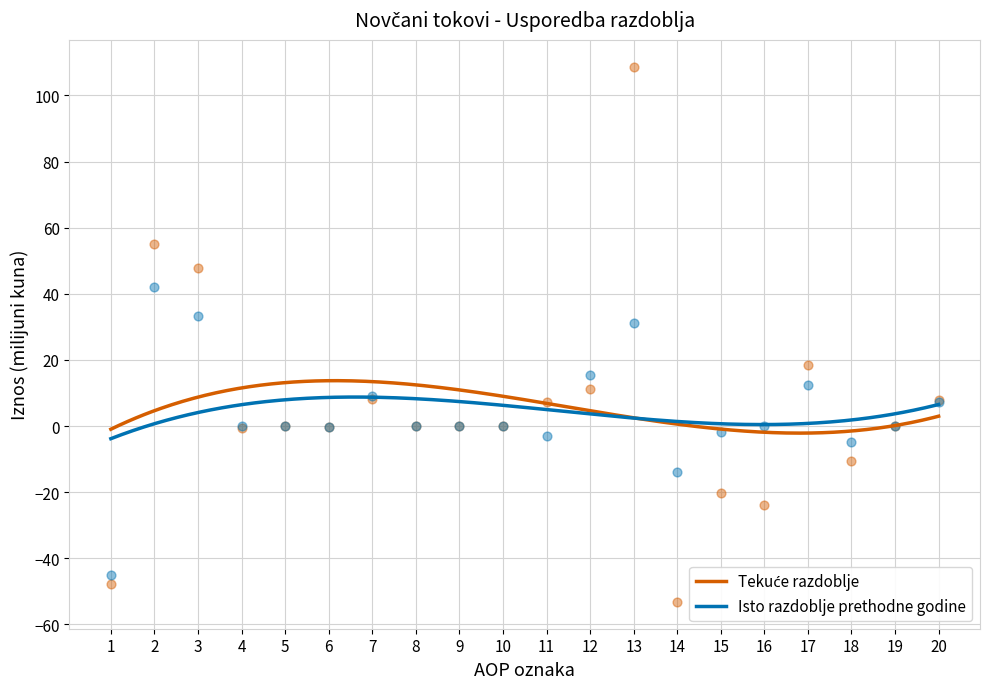

Which series contains the lowest Y value?

Tekuce razdoblje